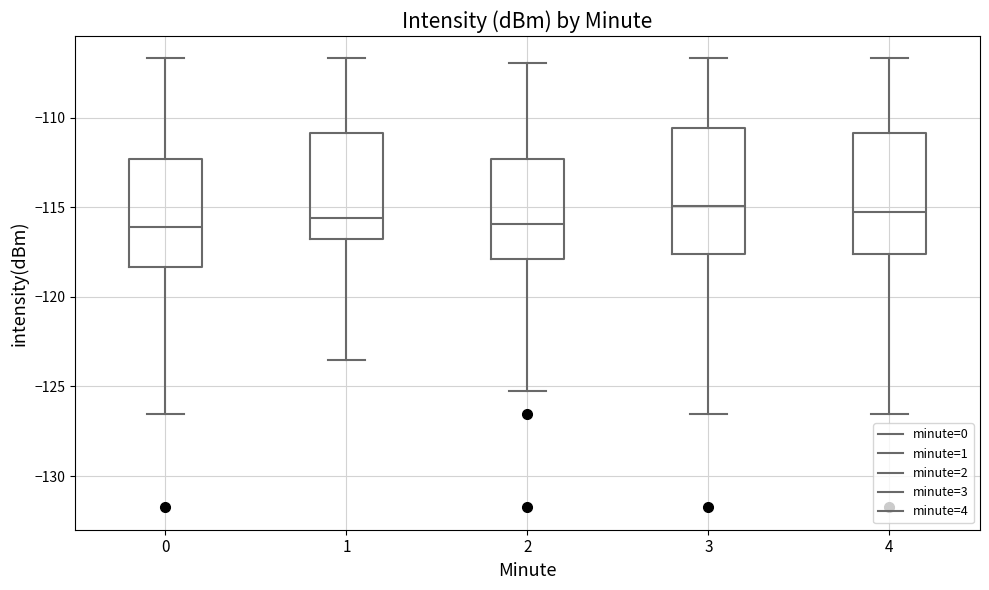

Reading left to right, transcribe this box plot: for each box, give where its median line is, the range the box spans, and where its two whiskers end, as read against the y-axis. The values are not printed on the chart, so give them approximately, as read against the axis.

0: median -116.0, box -118.5 to -112.5, whiskers -126.5 to -106.5
1: median -115.5, box -117.0 to -111.0, whiskers -123.5 to -106.5
2: median -116.0, box -118.0 to -112.5, whiskers -125.0 to -107.0
3: median -115.0, box -117.5 to -110.5, whiskers -126.5 to -106.5
4: median -115.5, box -117.5 to -111.0, whiskers -126.5 to -106.5